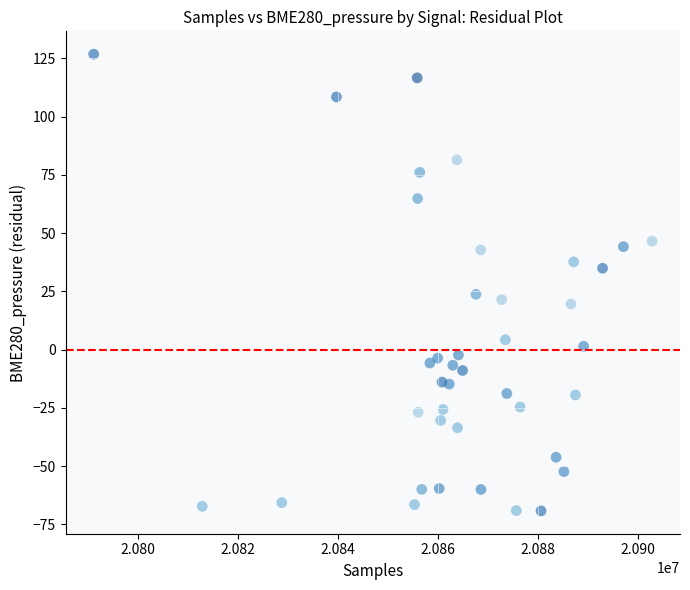

What Y value in the scatter plot is closest to 28?

23.7